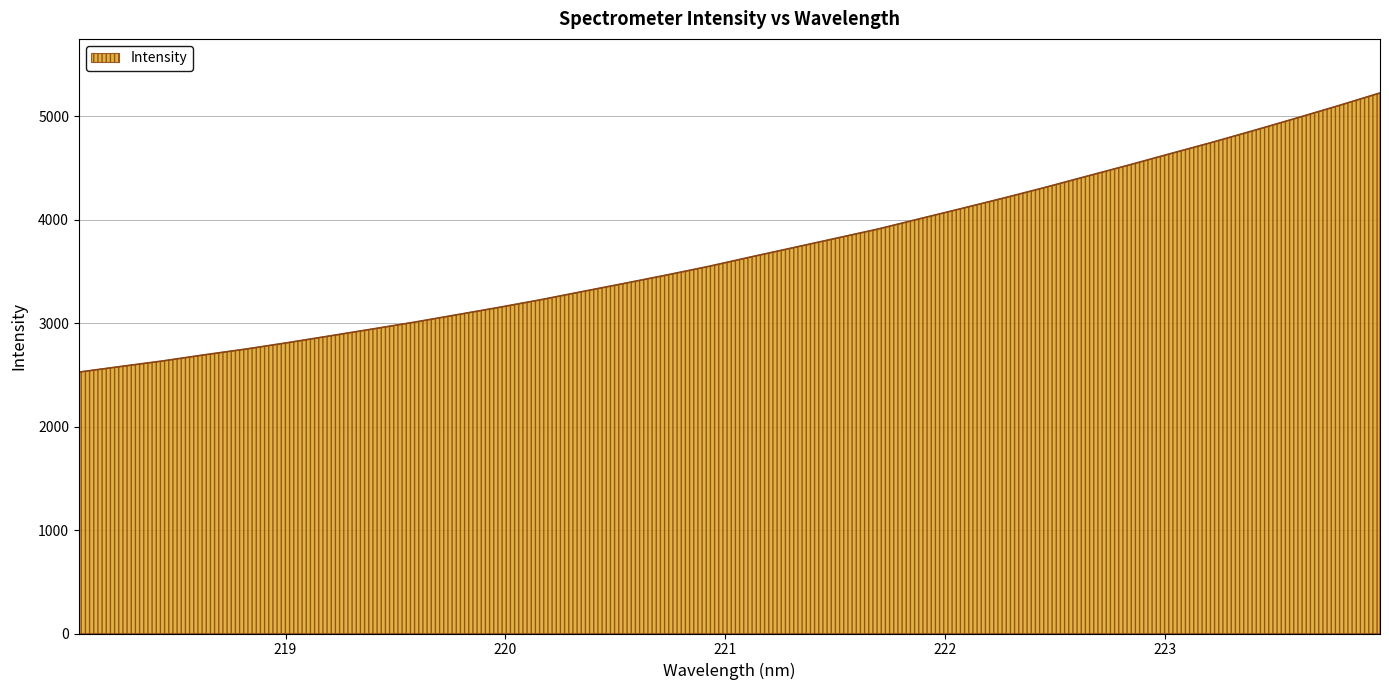

What is the minimum value shown in the chart?

2527.5